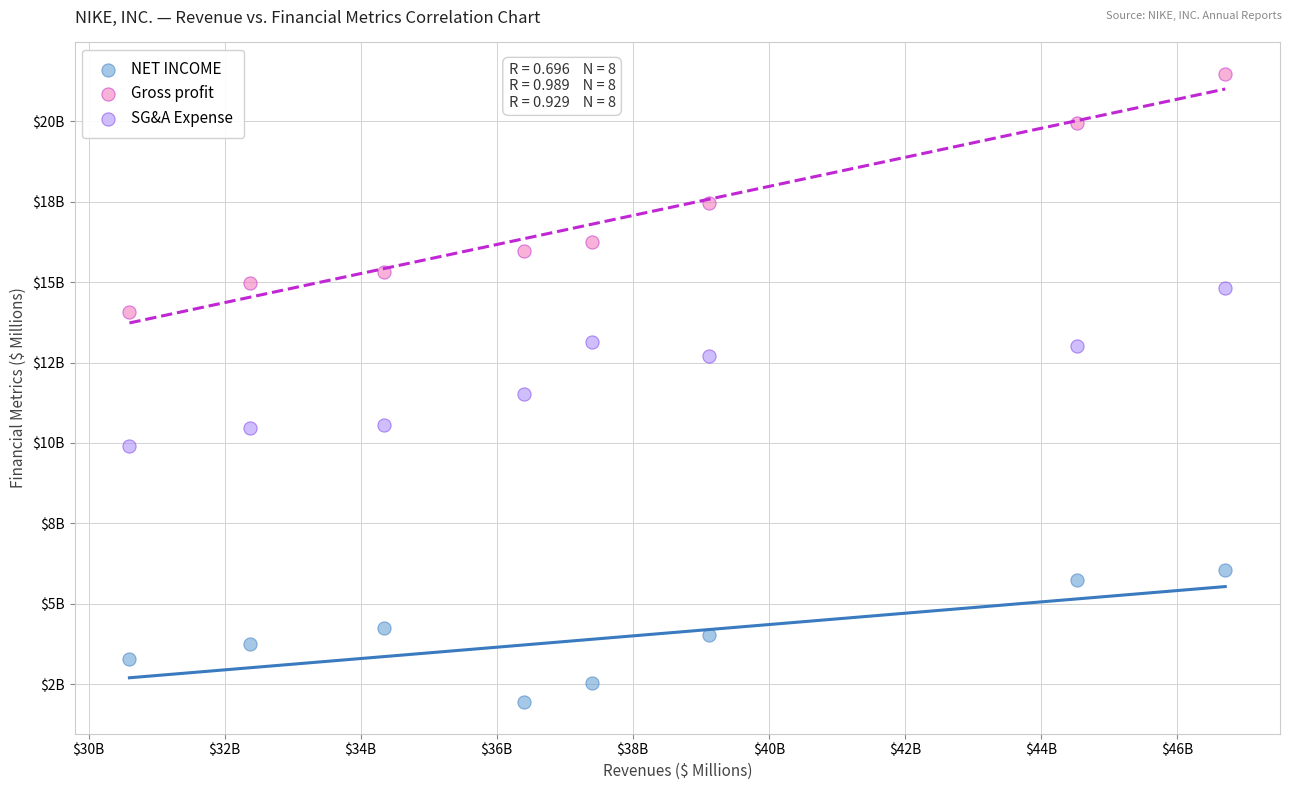

What are all the series names shown in the legend?

NET INCOME, Gross profit, SG&A Expense